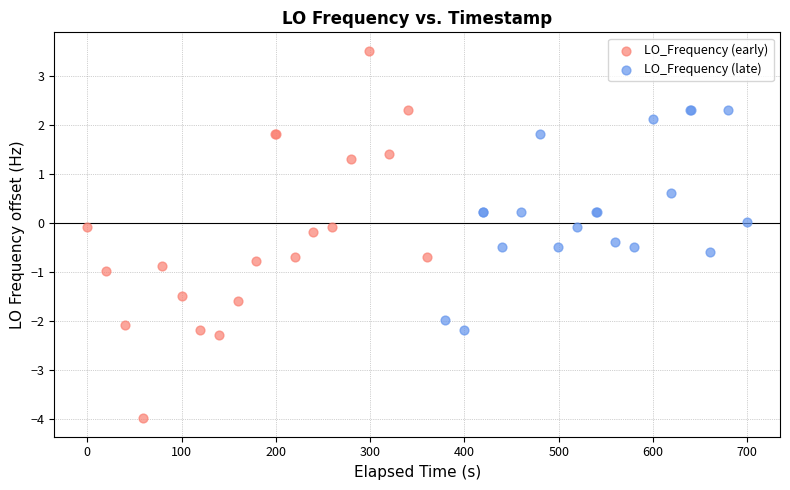

Which series reaches the minimum Y coordinate?

LO_Frequency (early)